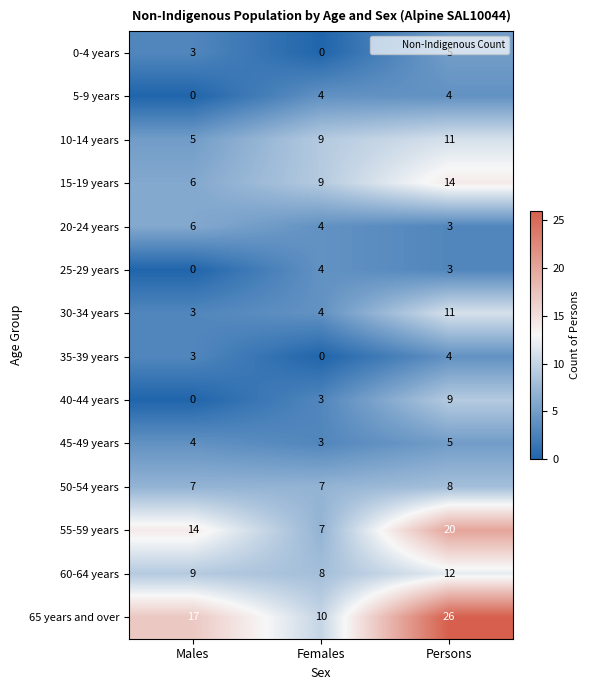

Which category has the lowest value in the 10-14 years series?

Males